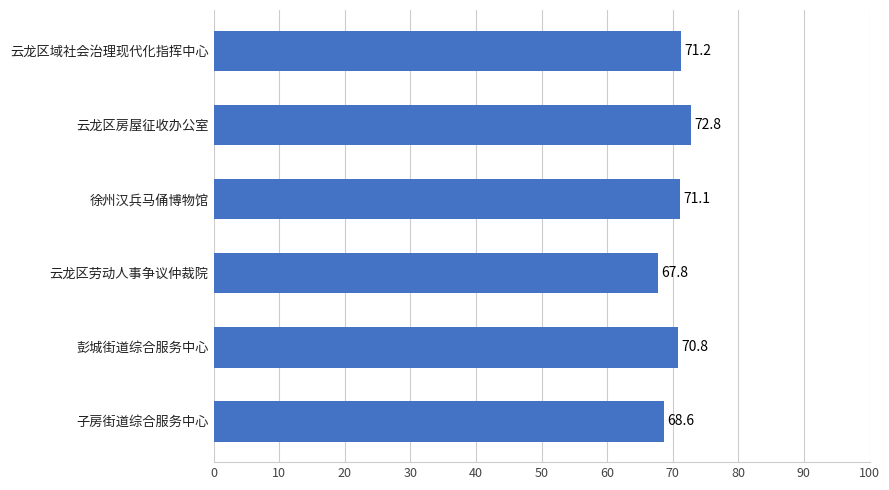

Rank the categories by value from lowest to highest.

云龙区劳动人事争议仲裁院, 子房街道综合服务中心, 彭城街道综合服务中心, 徐州汉兵马俑博物馆, 云龙区域社会治理现代化指挥中心, 云龙区房屋征收办公室